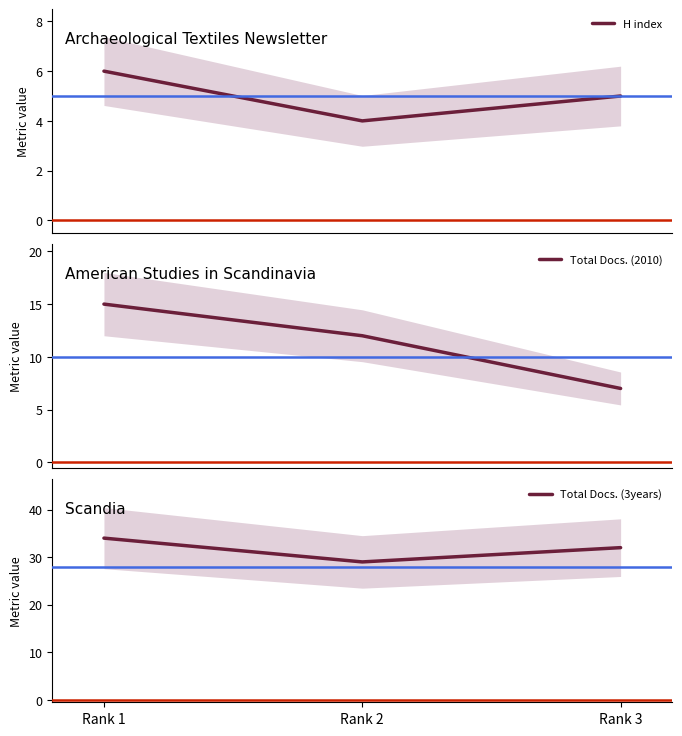

Does the chart have visible grid lines?

No